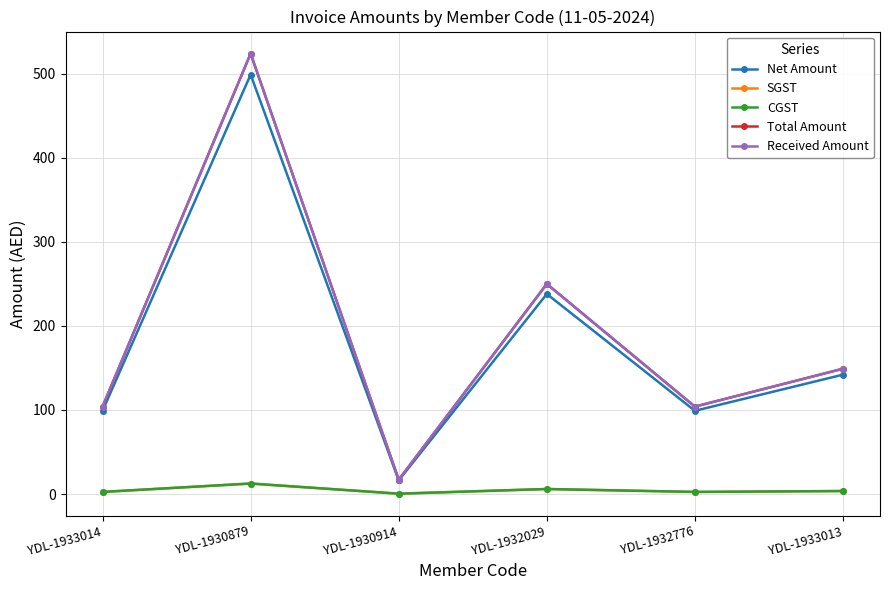

Does the chart have visible grid lines?

Yes